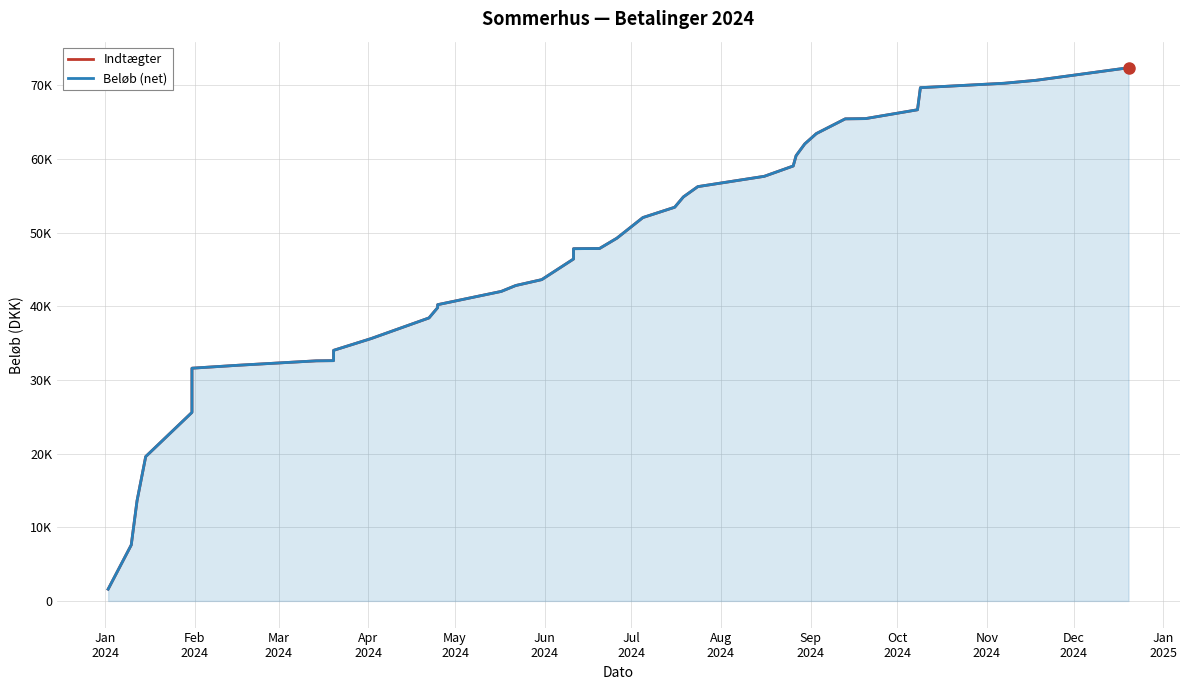

Rank the series at Jul
2024 from lowest to highest value.

Indtægter, Beløb (net)